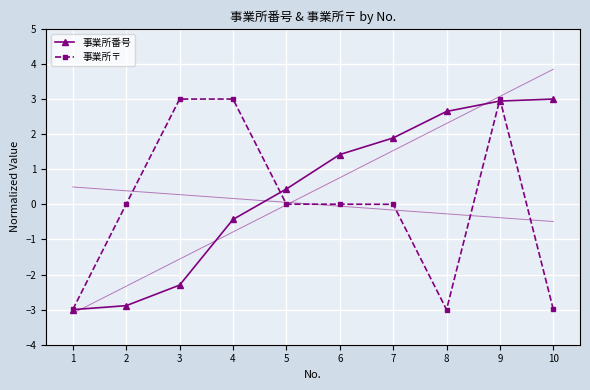

How many values in 事業所〒 are above zero?

7